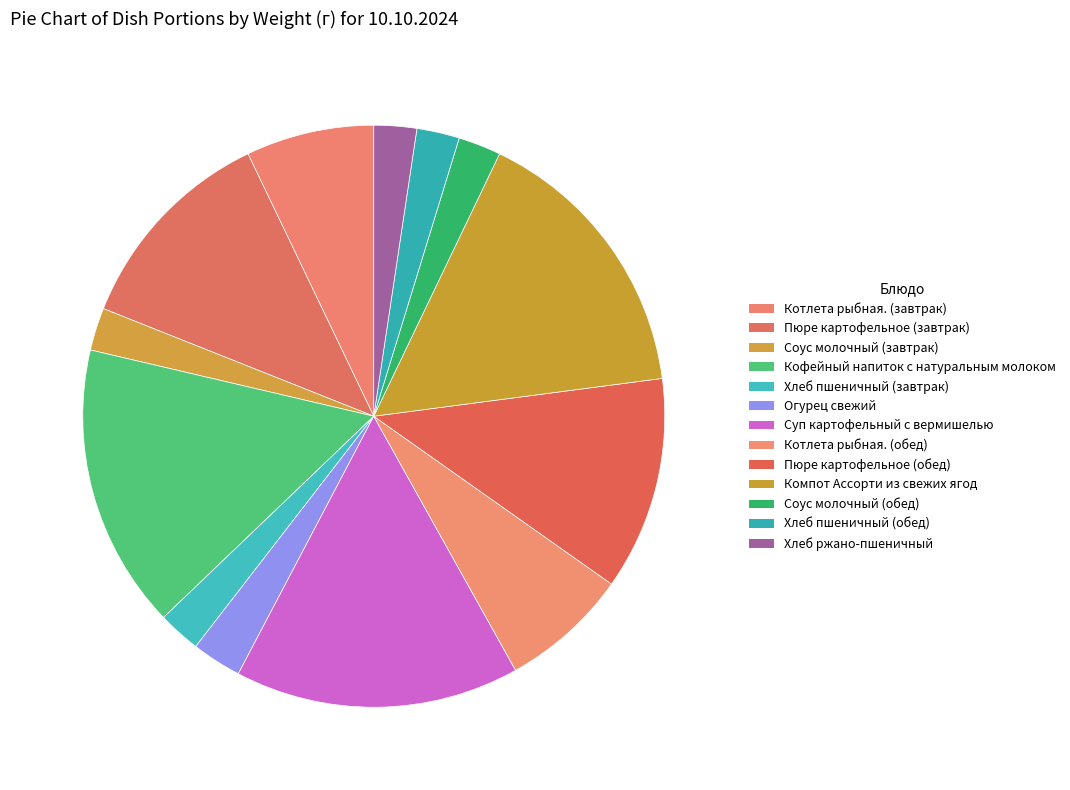

To the nearest percent, what percentage of the pie is Соус молочный (обед)?

2%